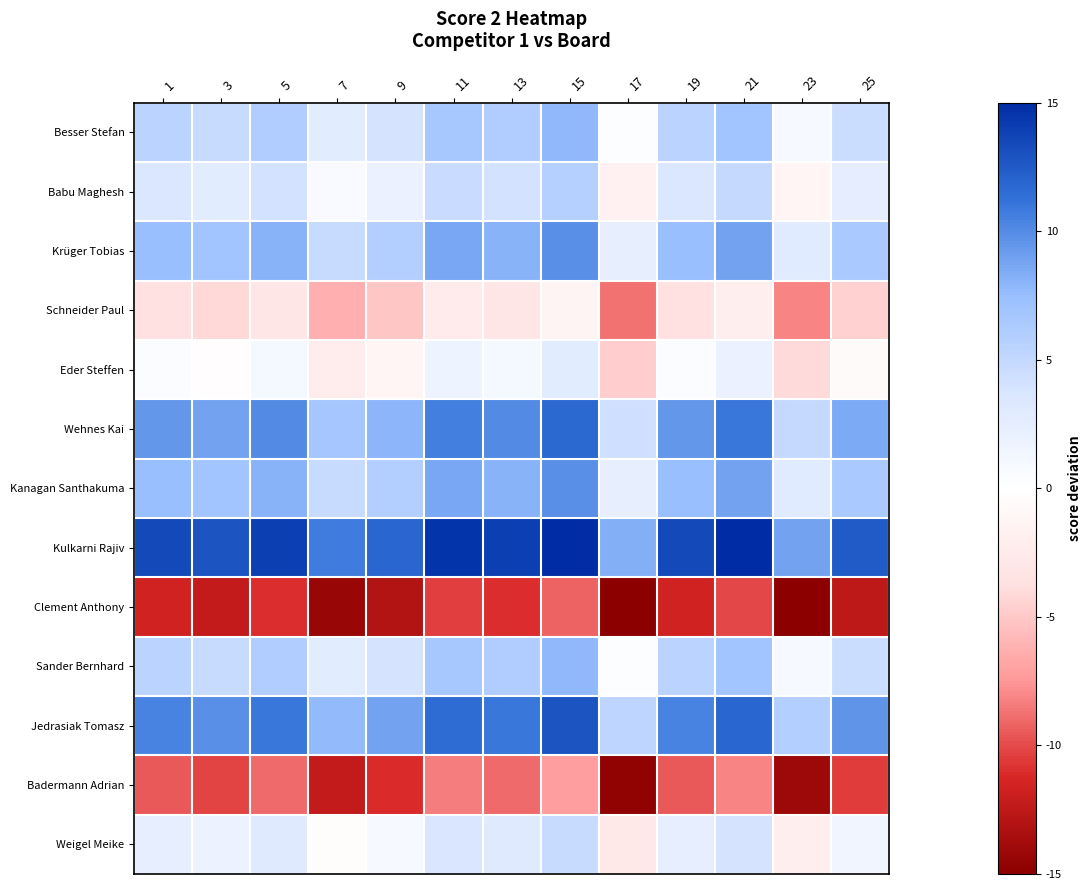

Reading left to right, list all the values displayed in this chart.

Besser Stefan: 1=5.4	3=4.8	5=6.0	7=2.7	9=3.9	11=6.6	13=6.0	15=7.8	17=0.3	19=5.4	21=6.9	23=0.9	25=4.5
Babu Maghesh: 1=3.4	3=2.8	5=4.0	7=0.7	9=1.9	11=4.6	13=4.0	15=5.8	17=-1.7	19=3.4	21=4.9	23=-1.1	25=2.5
Krüger Tobias: 1=7.4	3=6.8	5=8.0	7=4.7	9=5.9	11=8.6	13=8.0	15=9.8	17=2.3	19=7.4	21=8.9	23=2.9	25=6.5
Schneider Paul: 1=-3.6	3=-4.2	5=-3.0	7=-6.3	9=-5.1	11=-2.4	13=-3.0	15=-1.2	17=-8.7	19=-3.6	21=-2.1	23=-8.1	25=-4.5
Eder Steffen: 1=0.4	3=-0.2	5=1.0	7=-2.3	9=-1.1	11=1.6	13=1.0	15=2.8	17=-4.7	19=0.4	21=1.9	23=-4.1	25=-0.5
Wehnes Kai: 1=9.4	3=8.8	5=10.0	7=6.7	9=7.9	11=10.6	13=10.0	15=11.8	17=4.3	19=9.4	21=10.9	23=4.9	25=8.5
Kanagan Santhakuma: 1=7.4	3=6.8	5=8.0	7=4.7	9=5.9	11=8.6	13=8.0	15=9.8	17=2.3	19=7.4	21=8.9	23=2.9	25=6.5
Kulkarni Rajiv: 1=13.4	3=12.8	5=14.0	7=10.7	9=11.9	11=14.6	13=14.0	15=15.8	17=8.3	19=13.4	21=14.9	23=8.9	25=12.5
Clement Anthony: 1=-11.6	3=-12.2	5=-11.0	7=-14.3	9=-13.1	11=-10.4	13=-11.0	15=-9.2	17=-16.7	19=-11.6	21=-10.1	23=-16.1	25=-12.5
Sander Bernhard: 1=5.4	3=4.8	5=6.0	7=2.7	9=3.9	11=6.6	13=6.0	15=7.8	17=0.3	19=5.4	21=6.9	23=0.9	25=4.5
Jedrasiak Tomasz: 1=10.4	3=9.8	5=11.0	7=7.7	9=8.9	11=11.6	13=11.0	15=12.8	17=5.3	19=10.4	21=11.9	23=5.9	25=9.5
Badermann Adrian: 1=-9.6	3=-10.2	5=-9.0	7=-12.3	9=-11.1	11=-8.4	13=-9.0	15=-7.2	17=-14.7	19=-9.6	21=-8.1	23=-14.1	25=-10.5
Weigel Meike: 1=2.4	3=1.8	5=3.0	7=-0.3	9=0.9	11=3.6	13=3.0	15=4.8	17=-2.7	19=2.4	21=3.9	23=-2.1	25=1.5